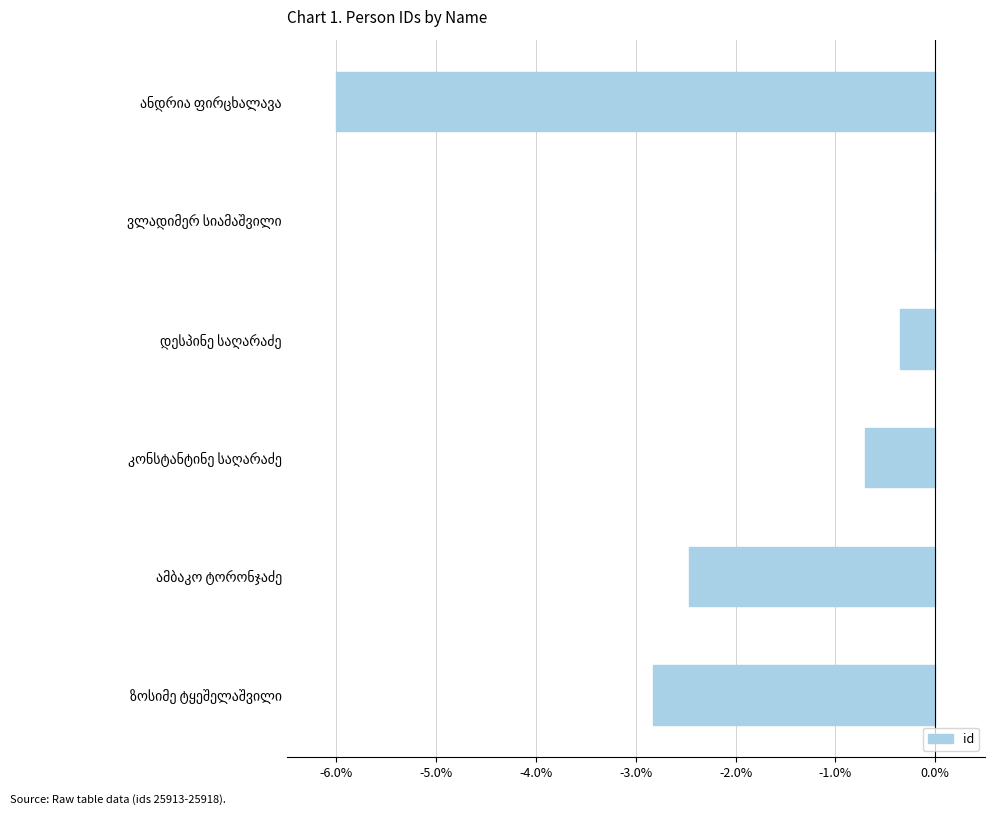

What is the sum of all values?

-12.4